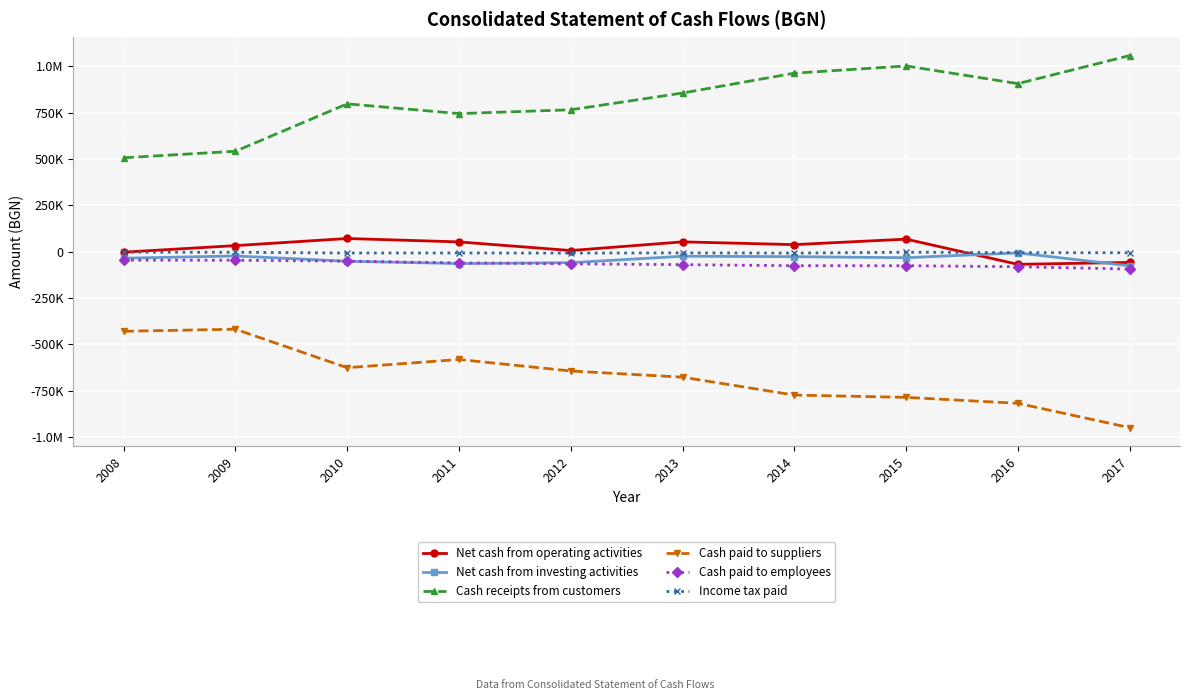

What is the difference between the maximum and minimum values in the Net cash from investing activities series?

69945